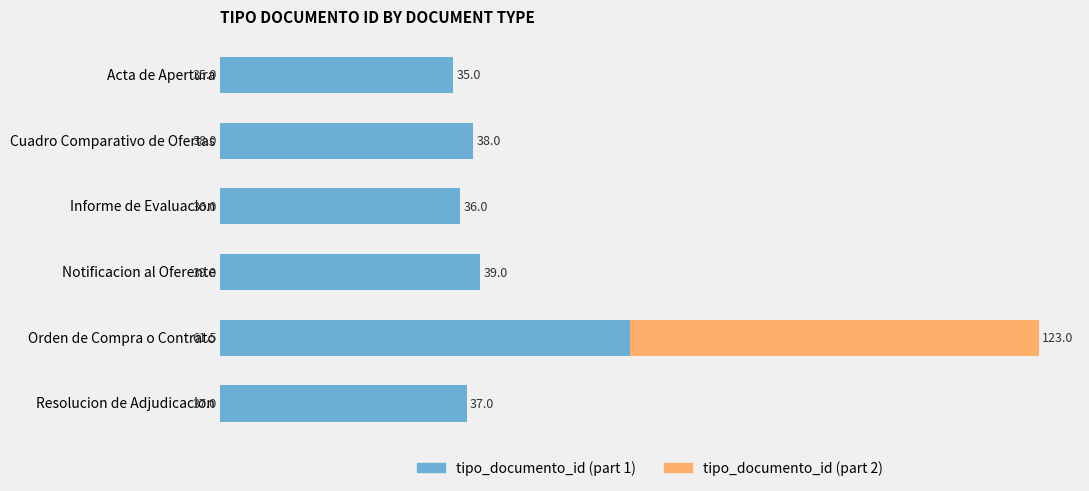

Read the tipo_documento_id (part 1) value at Orden de Compra o Contrato.

61.5